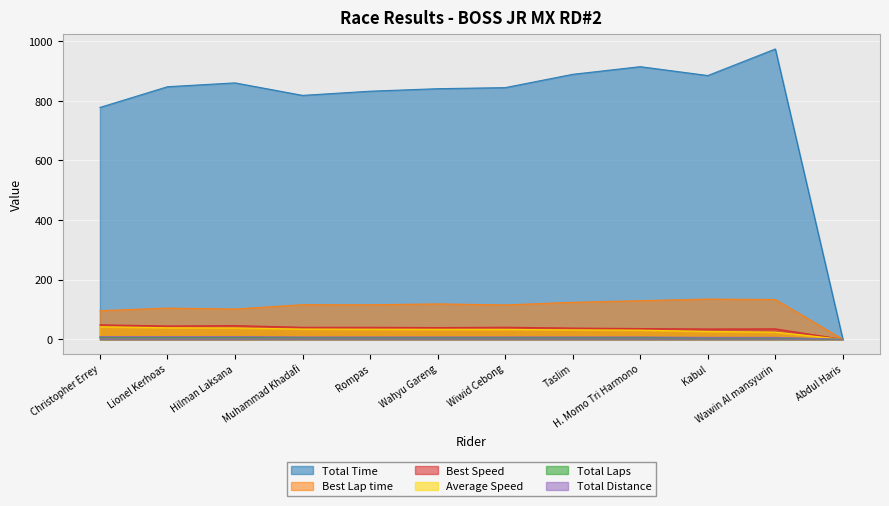

True or false: Total Laps has more than 2 points higher than both neighbors.

False